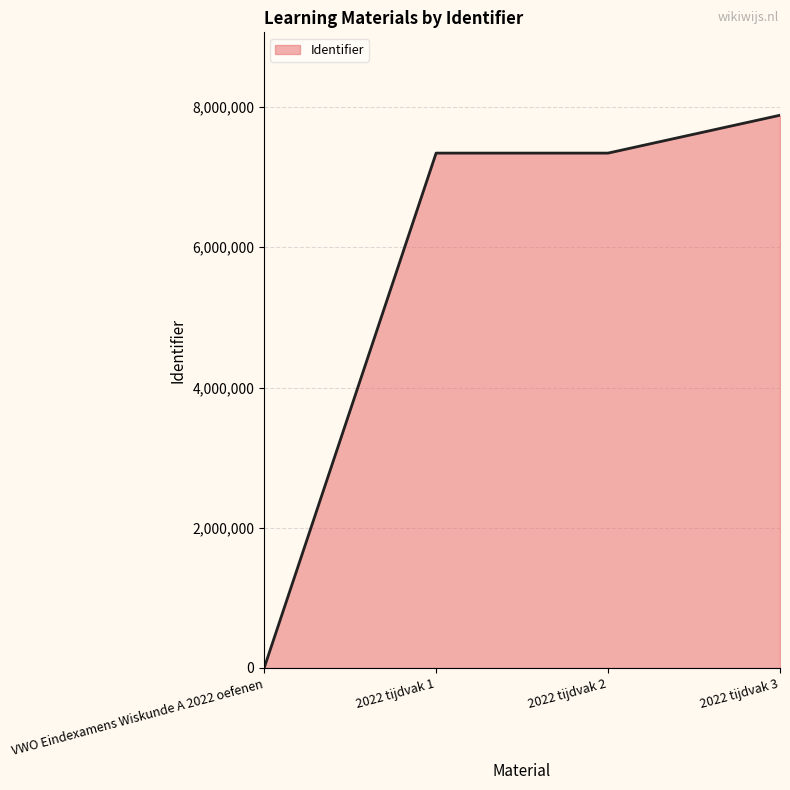

What is the difference between the maximum and minimum values?

7883055